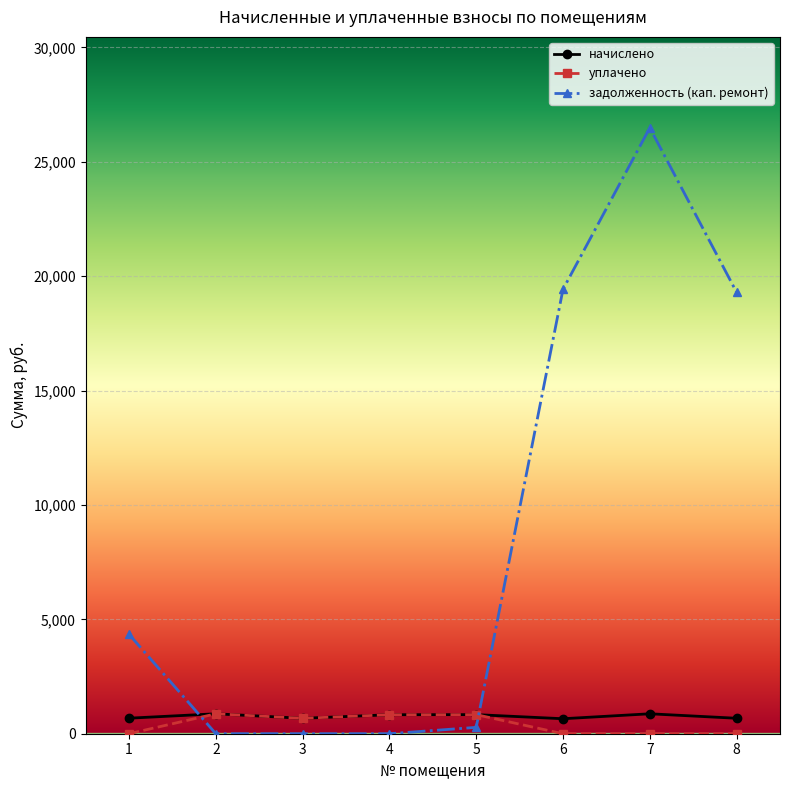

Which series has the largest range (max minus min)?

задолженность (кап. ремонт)